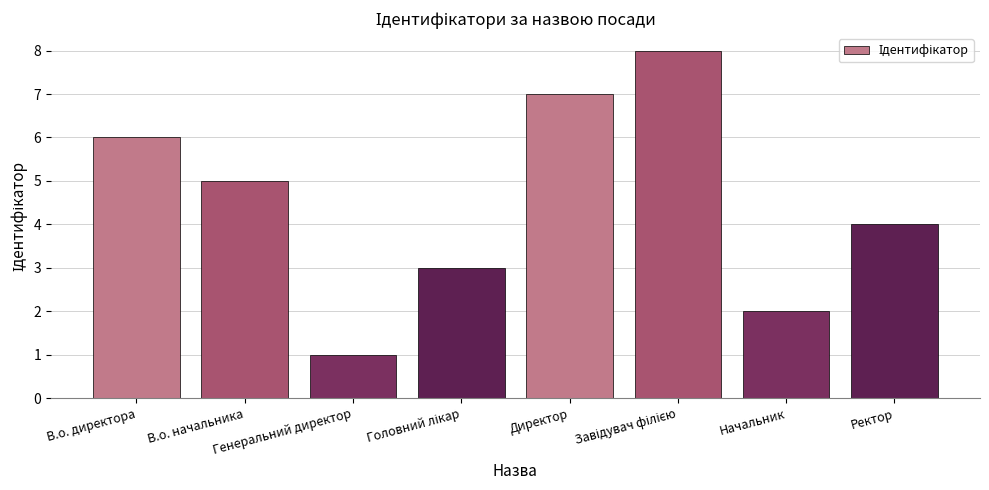

What is the sum of all values?

36